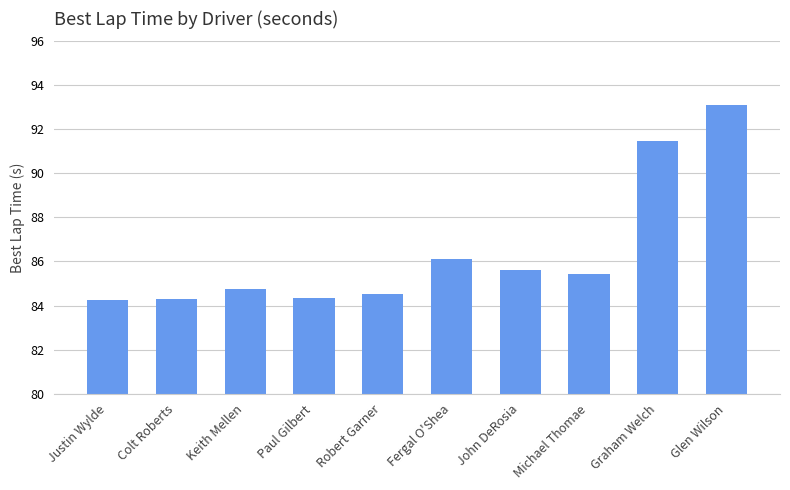

At which label does the data first exceed 85?

Fergal O'Shea